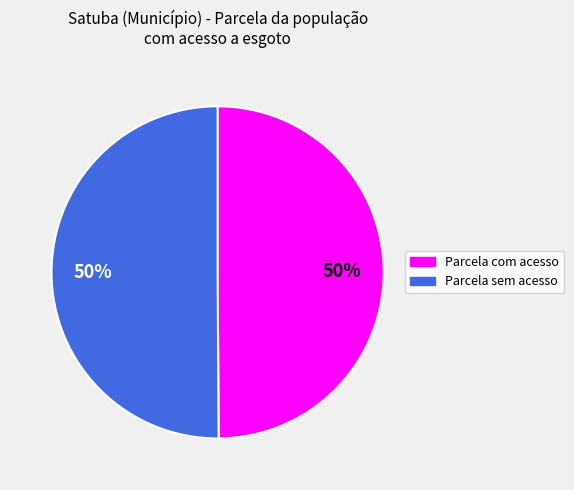

Is the sum of Parcela sem acesso and Parcela com acesso greater than half?

Yes